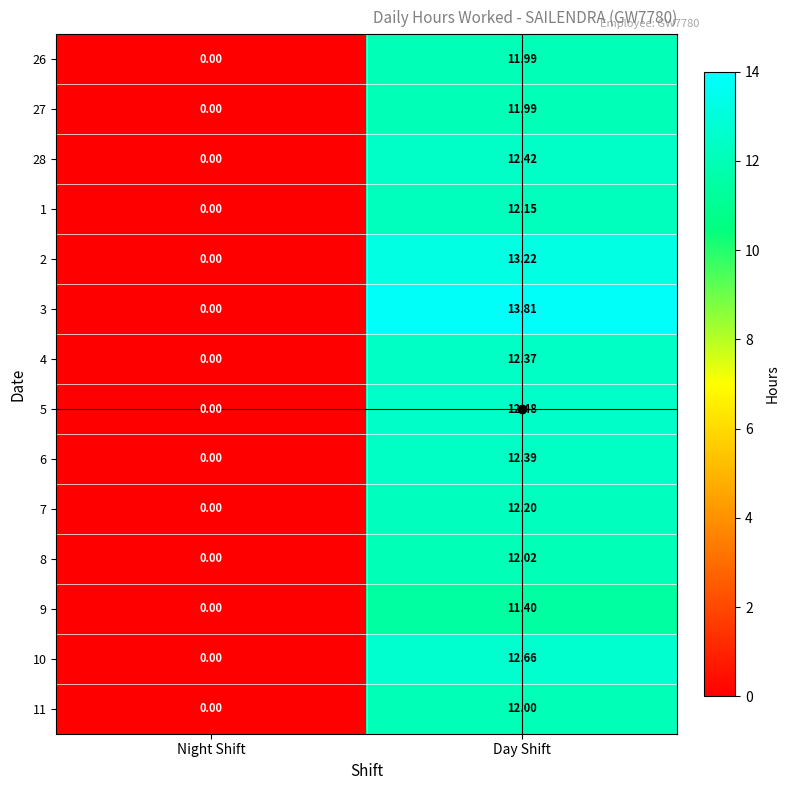

What is the total value across all series at Day Shift?

173.1